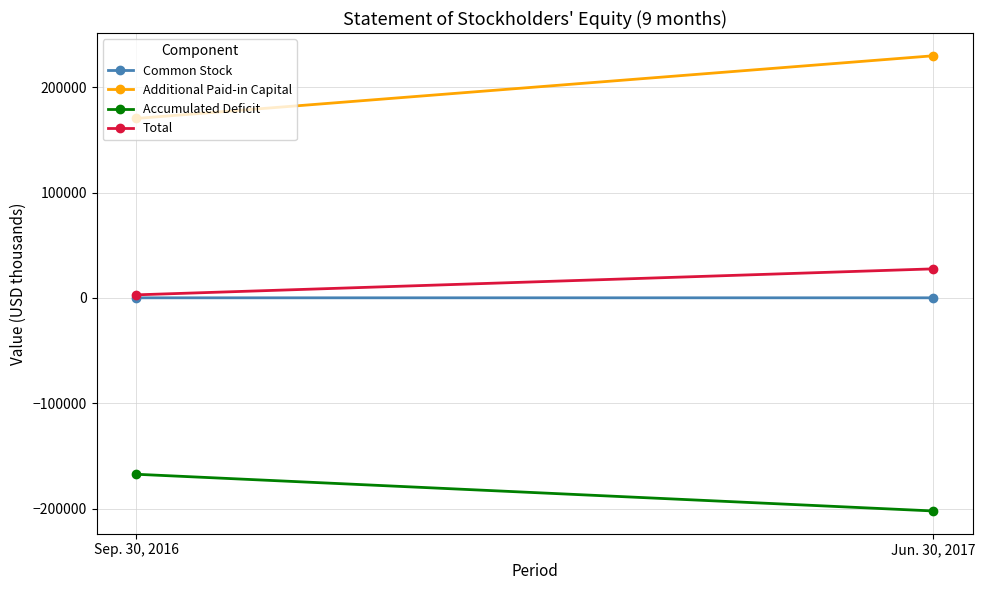

What is the greatest value displayed?

229817